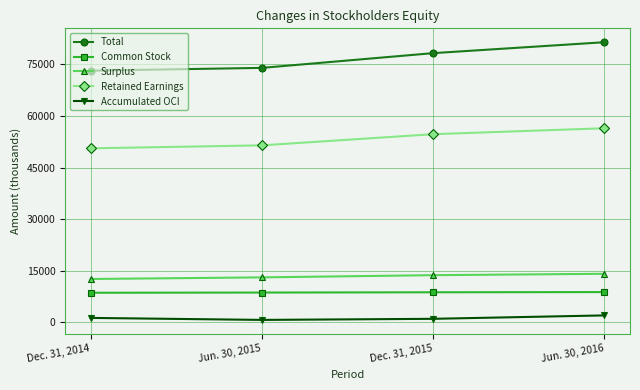

The Surplus series shows 7757 at Jun. 30, 2016. True or false?

False